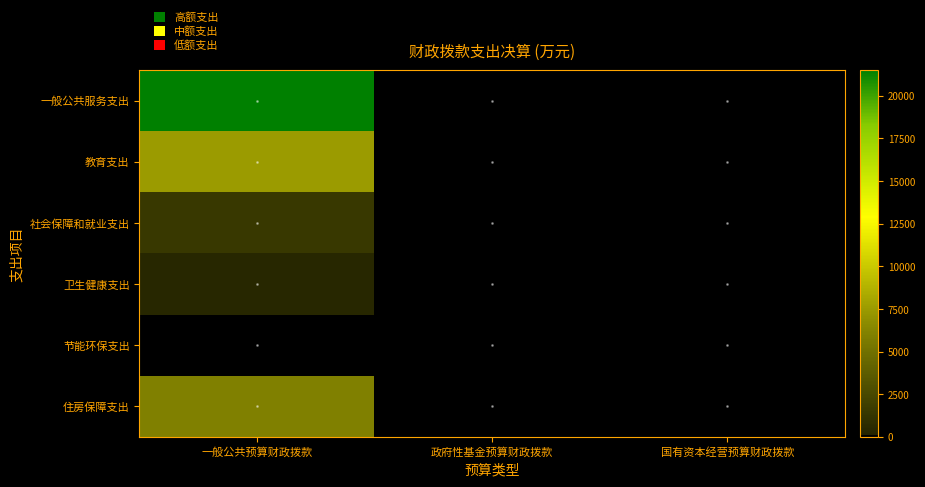

Which series has the largest total across all categories?

一般公共服务支出